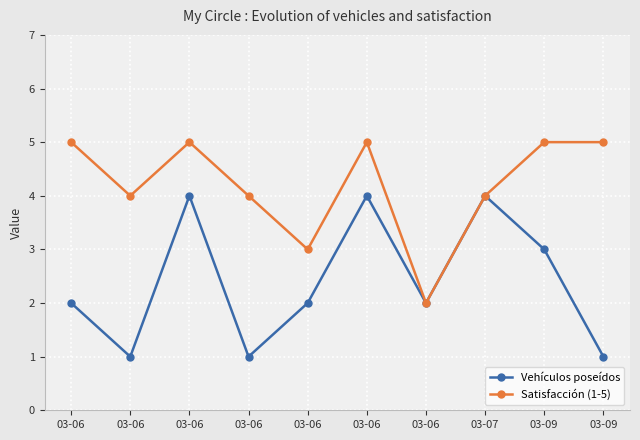

Reading left to right, transcribe all the data shown in this chart.

Vehículos poseídos: 03-06=2	03-06=1	03-06=4	03-06=1	03-06=2	03-06=4	03-06=2	03-07=4	03-09=3	03-09=1
Satisfacción (1-5): 03-06=5	03-06=4	03-06=5	03-06=4	03-06=3	03-06=5	03-06=2	03-07=4	03-09=5	03-09=5